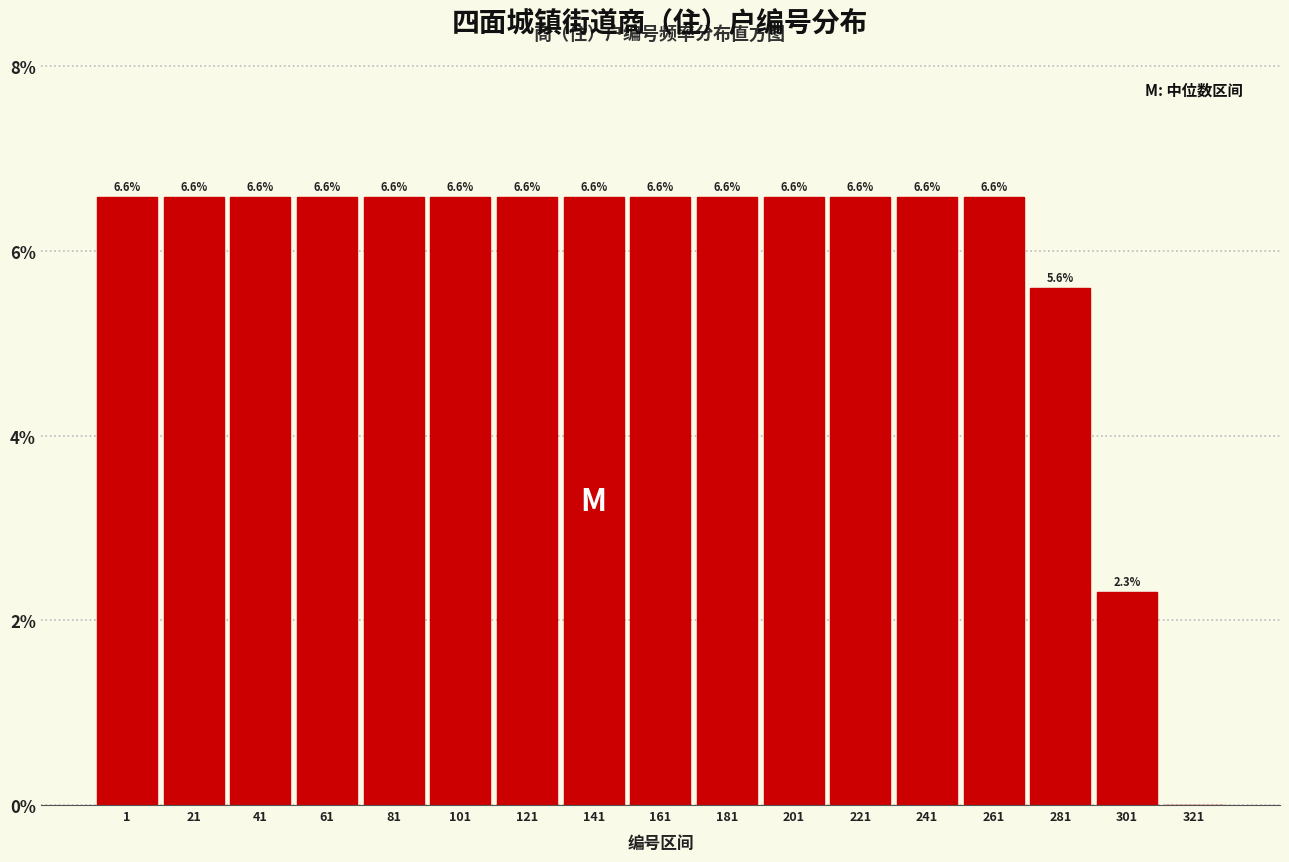

Reading left to right, transcribe all the data shown in this chart.

1=6.6	21=6.6	41=6.6	61=6.6	81=6.6	101=6.6	121=6.6	141=6.6	161=6.6	181=6.6	201=6.6	221=6.6	241=6.6	261=6.6	281=5.6	301=2.3	321=0.0